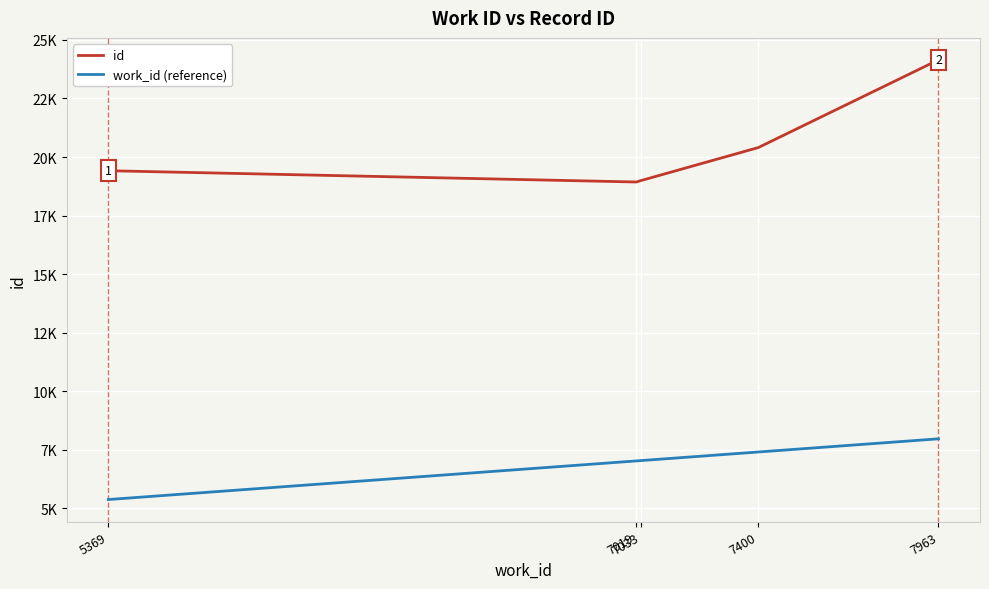

Which series has the largest total across all categories?

id